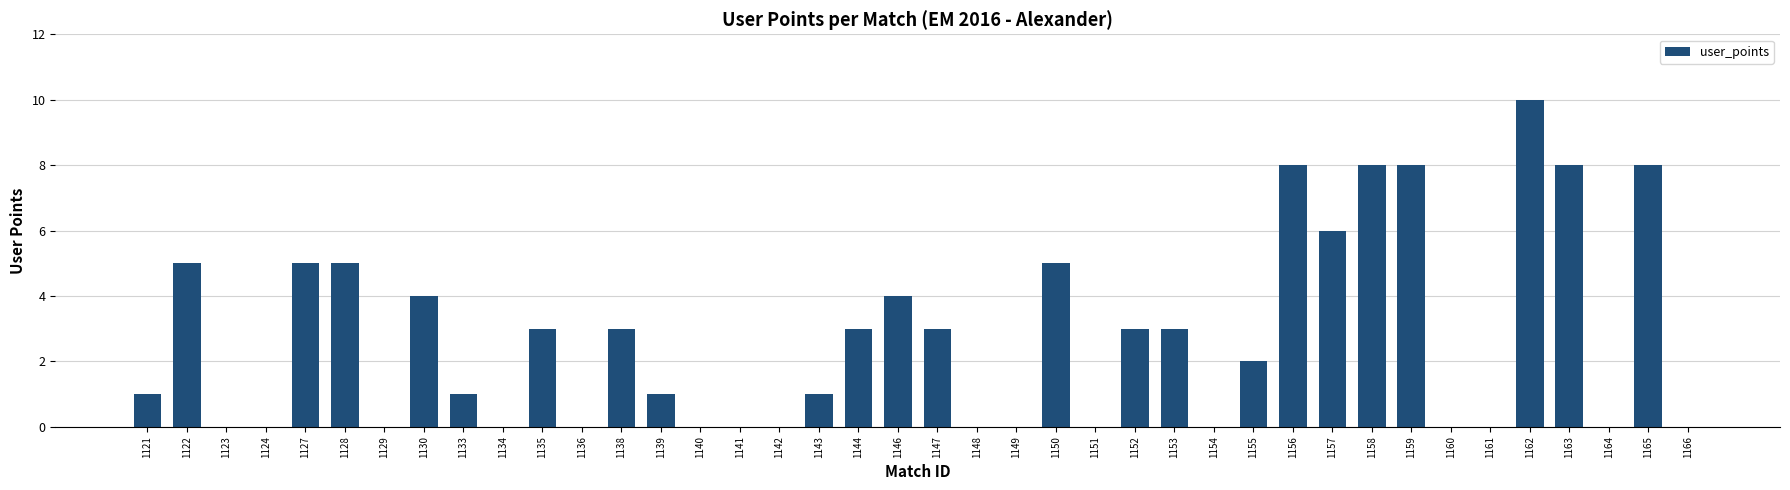

Which category has the highest value across all series?

1162